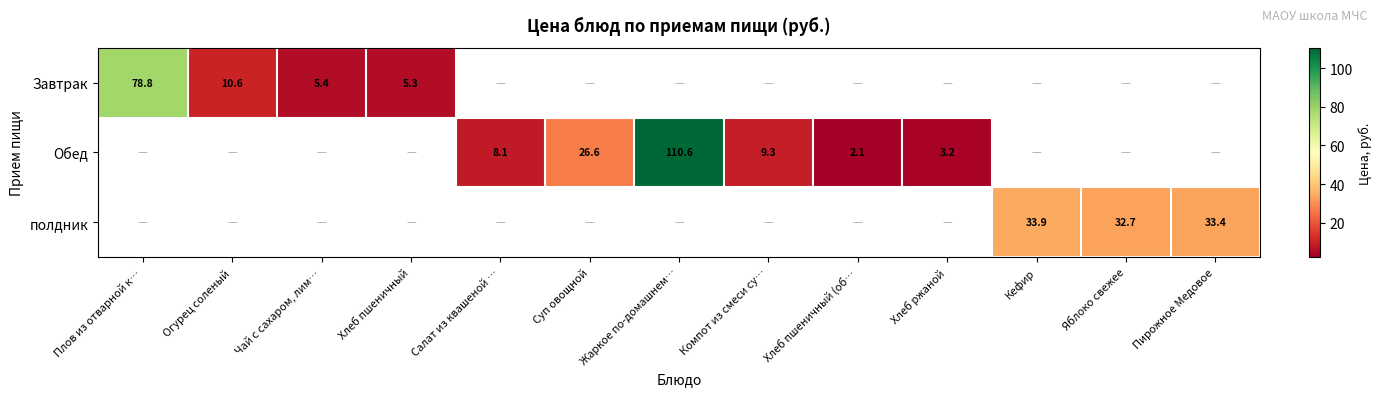

Is it true that Завтрак equals 10.6 at Огурец соленый?

True